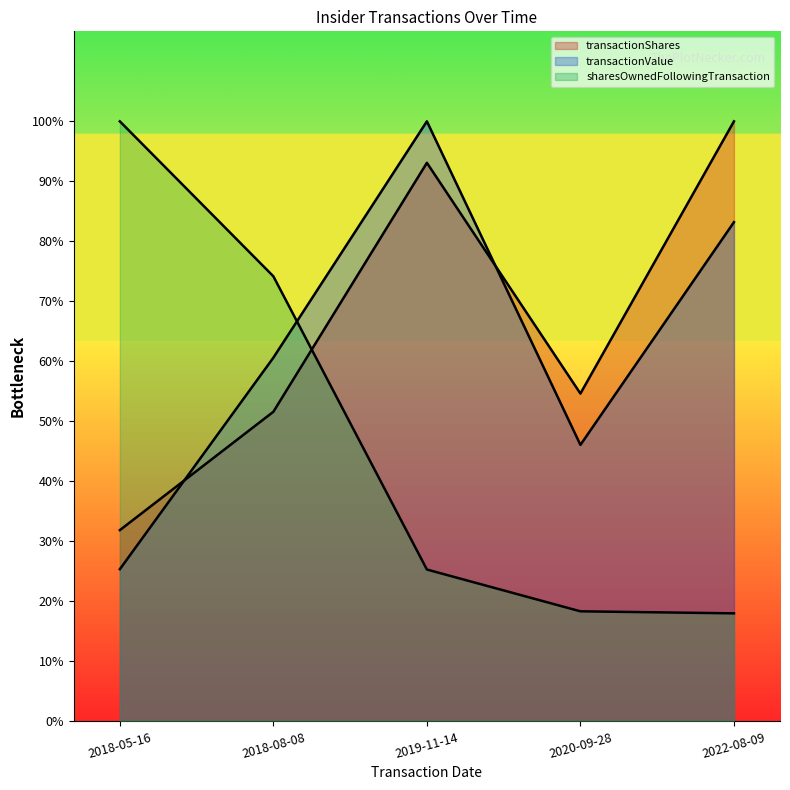

What position from the right is 2018-08-08?

4